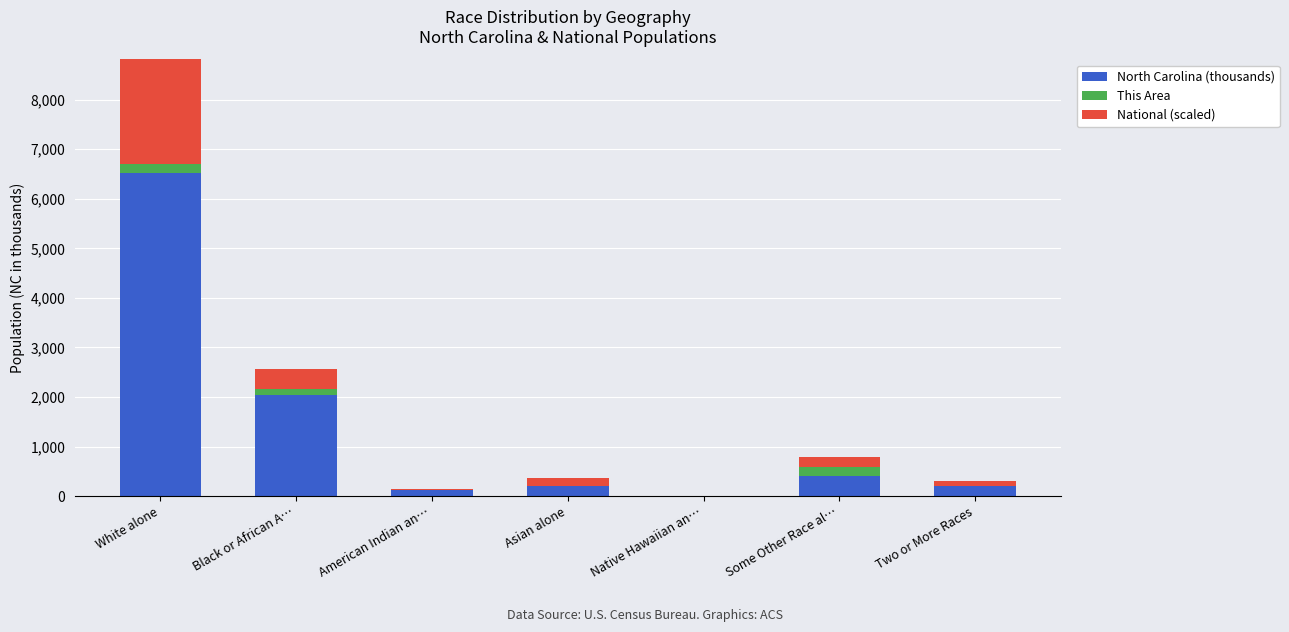

Where is National (scaled) nearest to the value 1120?

Black or African A…